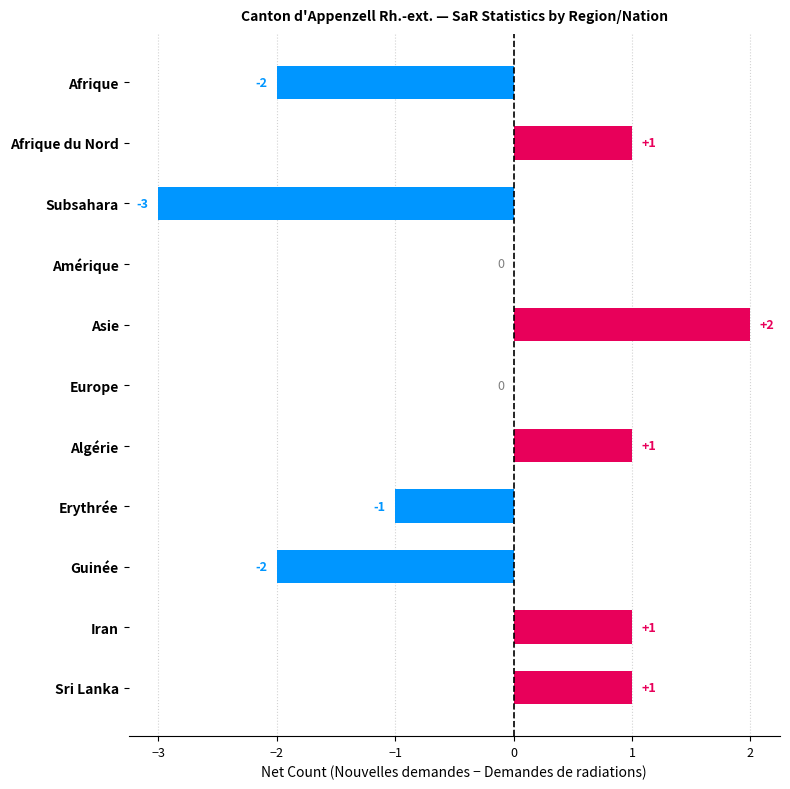

Which label corresponds to the largest value in the chart?

Asie